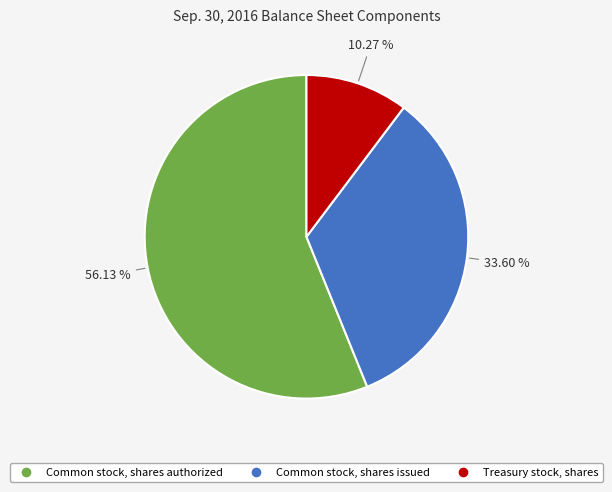

Does any single category account for the majority?

Yes